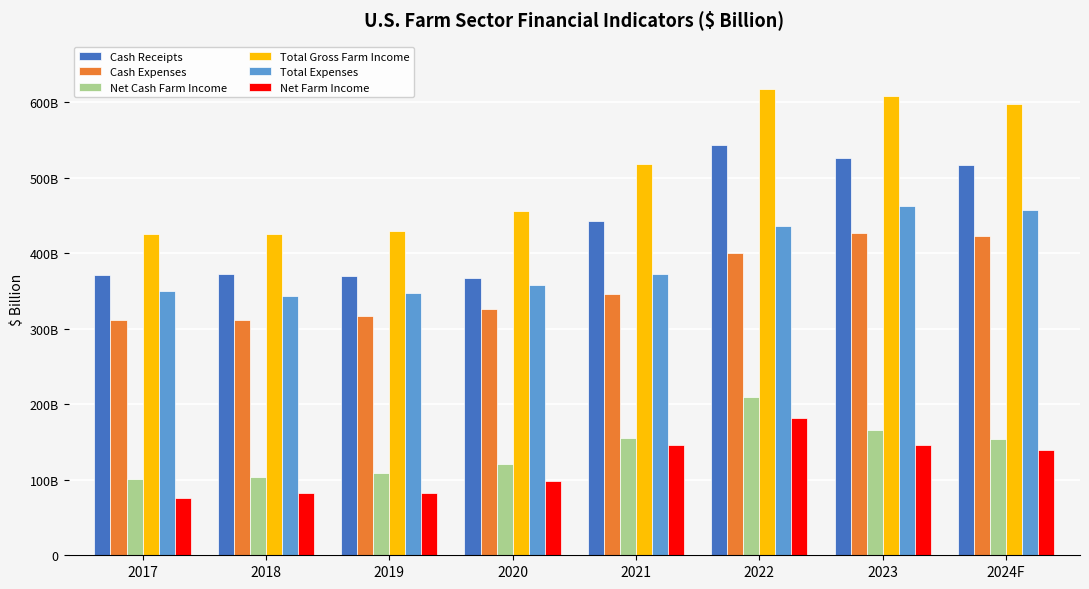

The value of Net Farm Income at 2017 is 75.7. True or false?

True